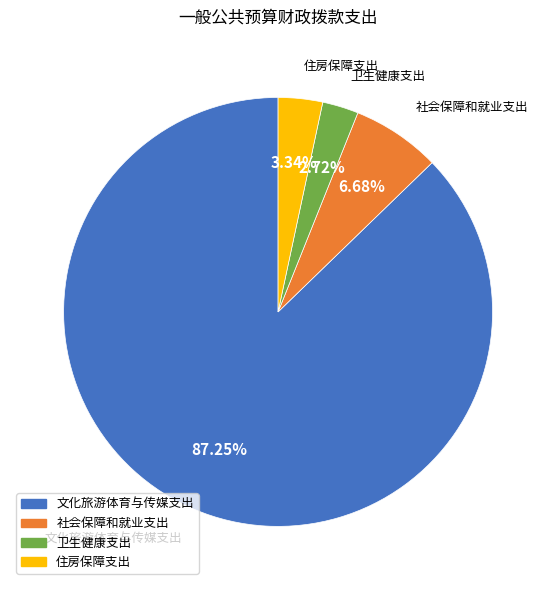

What is the majority slice?

文化旅游体育与传媒支出